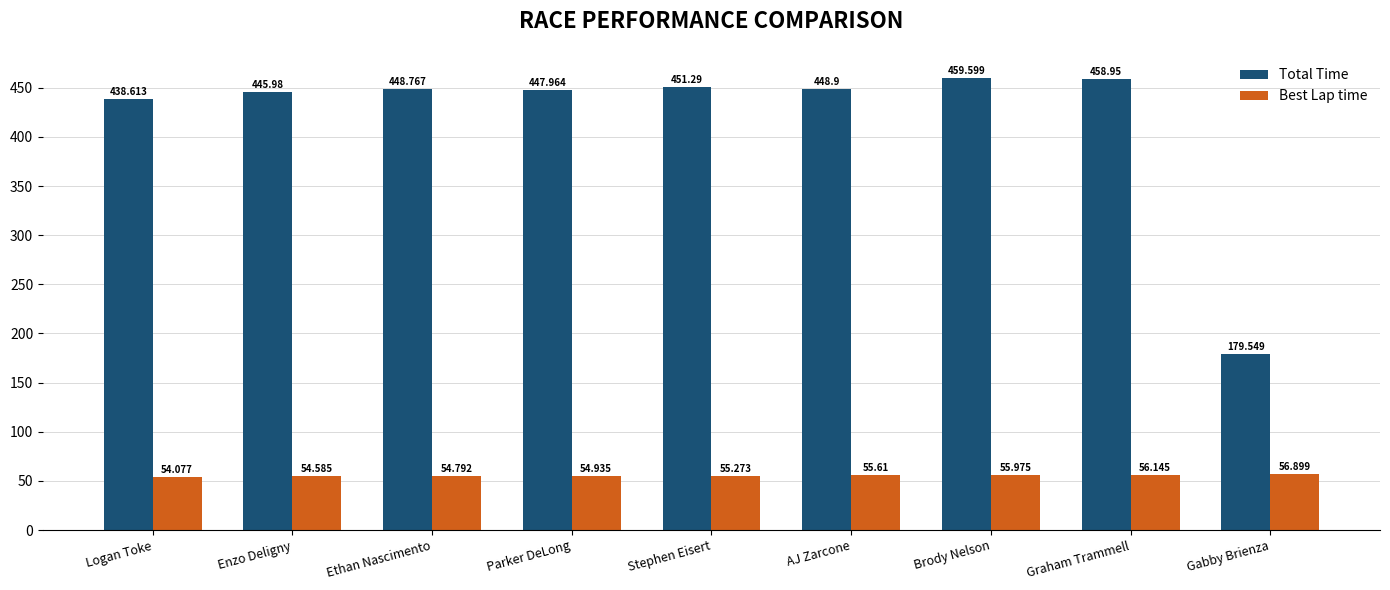

True or false: Best Lap time has a value of 72.8 at Brody Nelson.

False